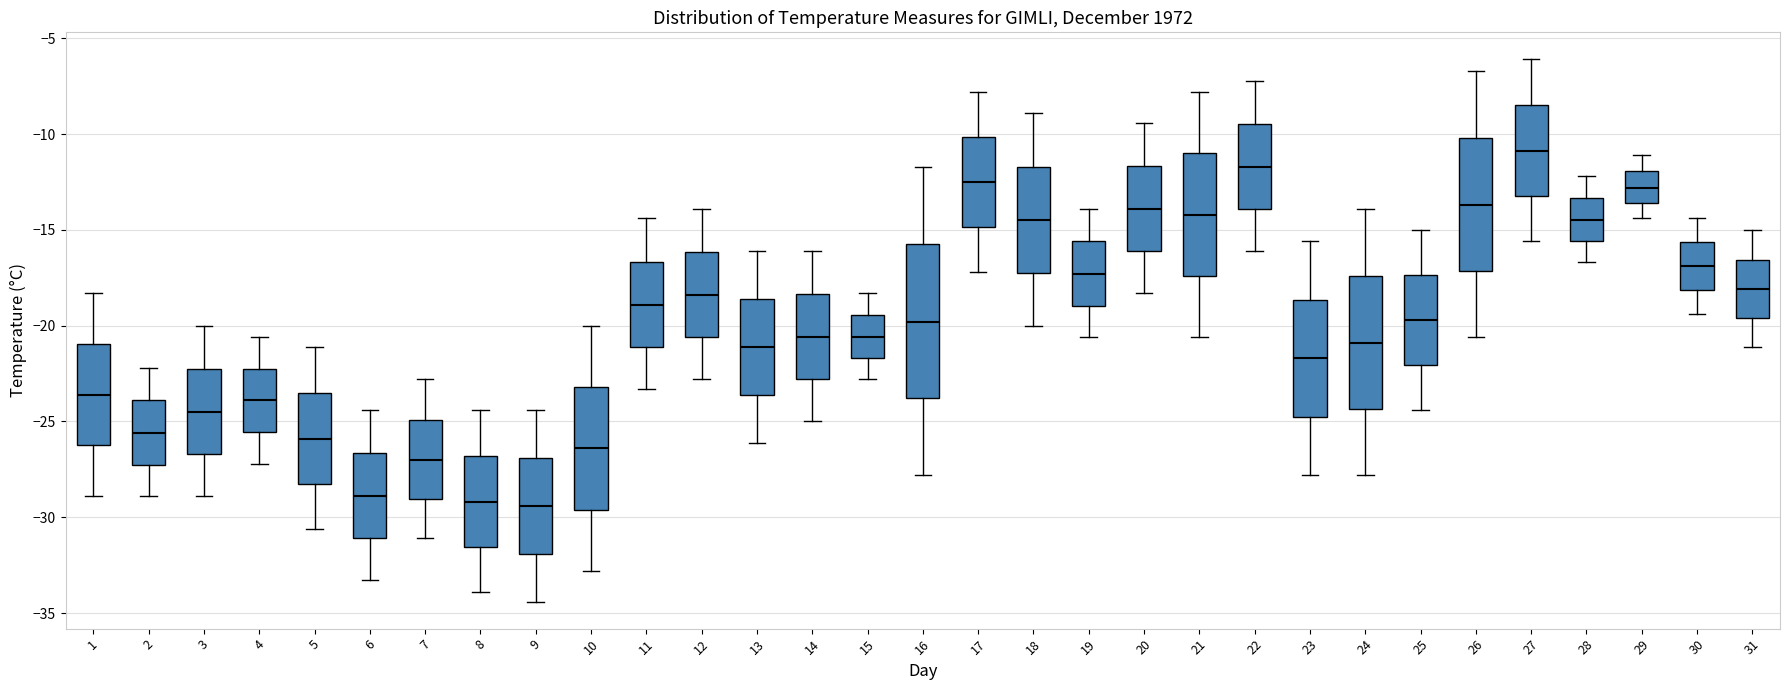

Comparing the boxes themselves (not the whiskers), which one is the tallest?

16